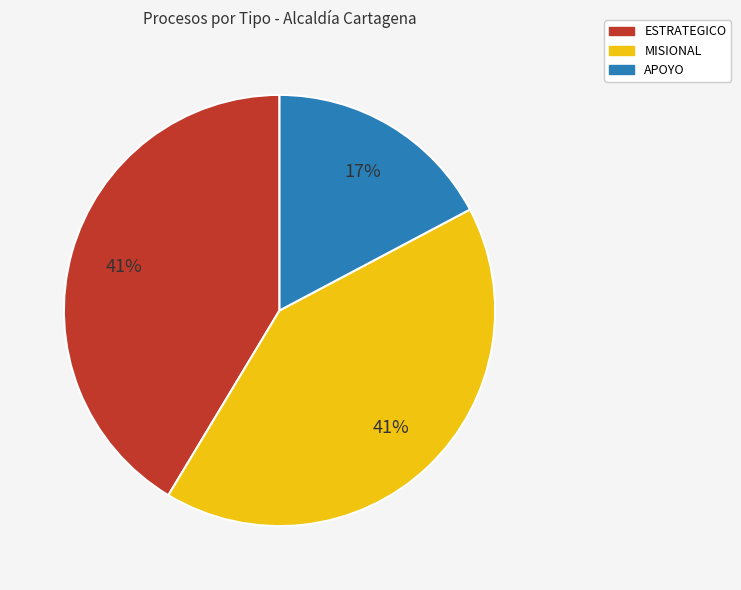

The APOYO slice represents 6% of the pie. True or false?

False